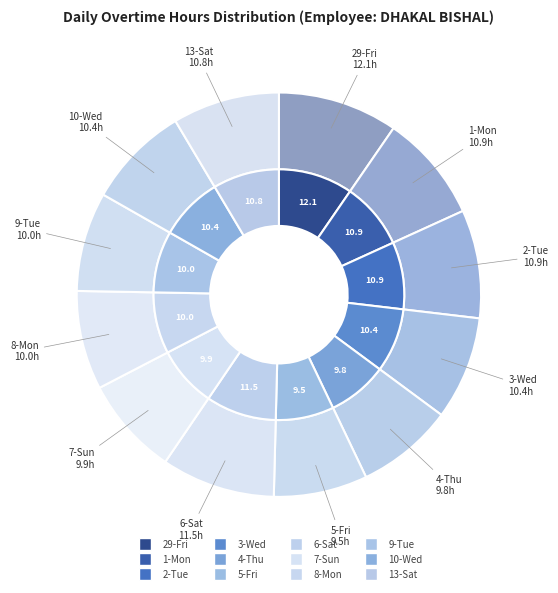

Count the number of slices in the pie.

12